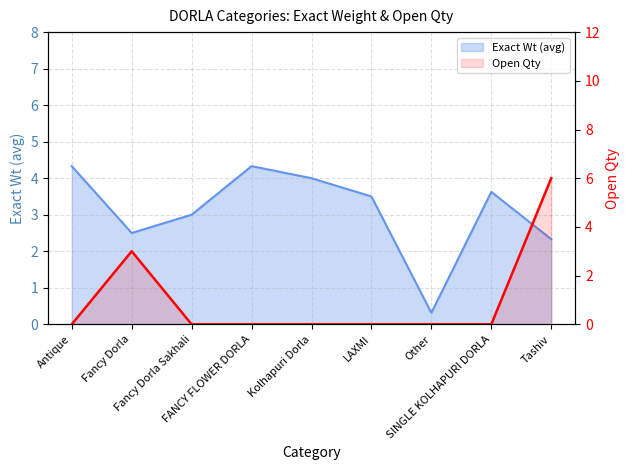

What is the label of the 5th point from the right?

Kolhapuri Dorla